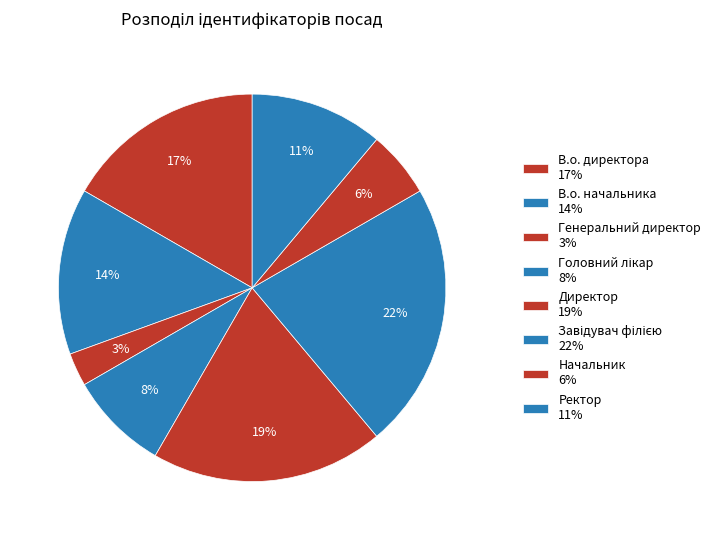

Count the number of slices in the pie.

8